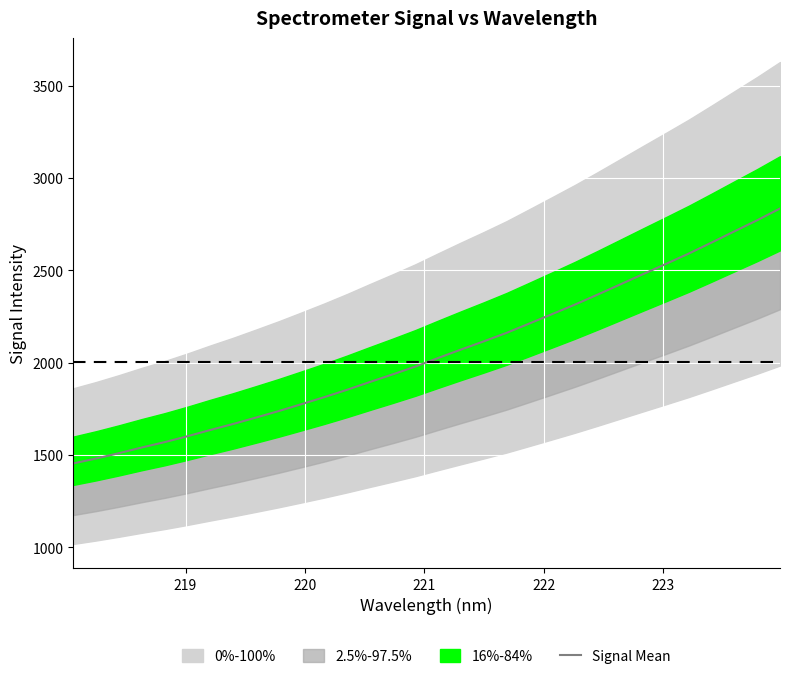

How many values are below 2024?

16